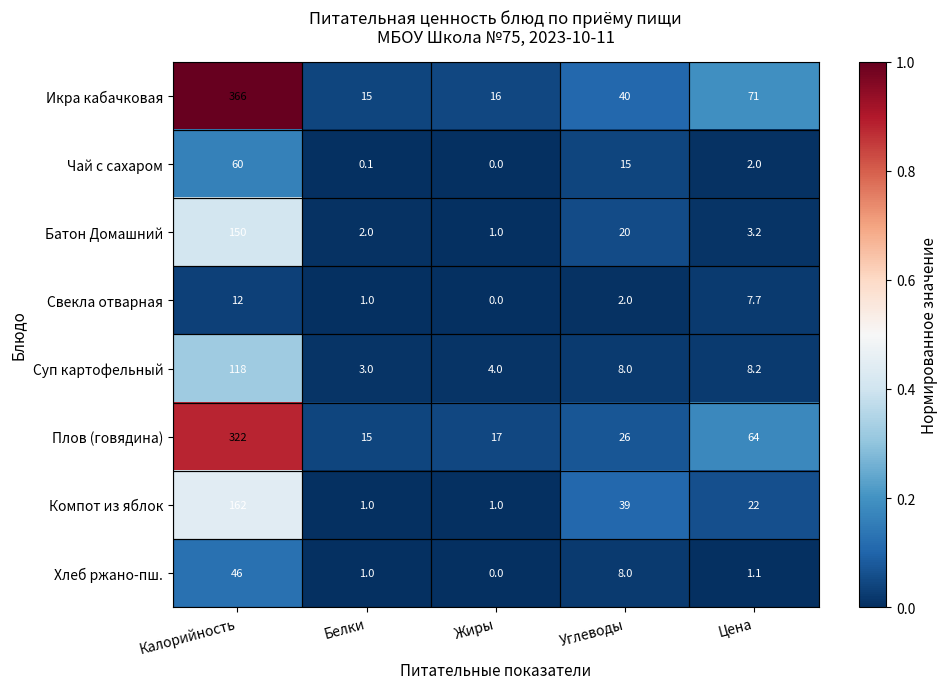

Which series has the widest spread of values?

Икра кабачковая